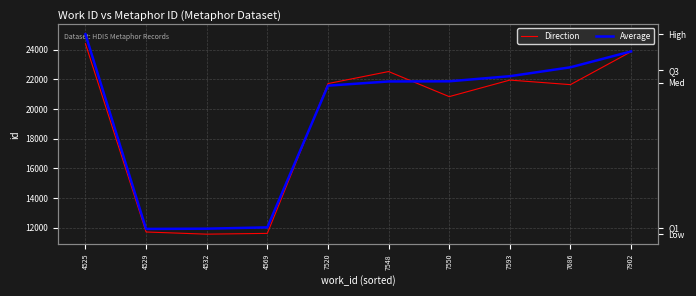

True or false: Average and Direction intersect in this chart.

True